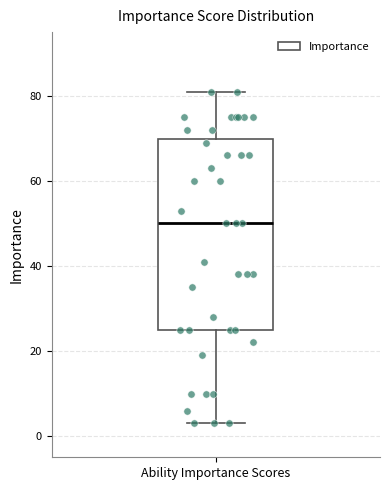

Read this box plot against the y-axis: the position of the median line, the range covered by the box, and the ends of both whiskers. The values are not printed on the chart, so give them approximately, as read against the axis.

median 50, box 26 to 70, whiskers 4 to 82